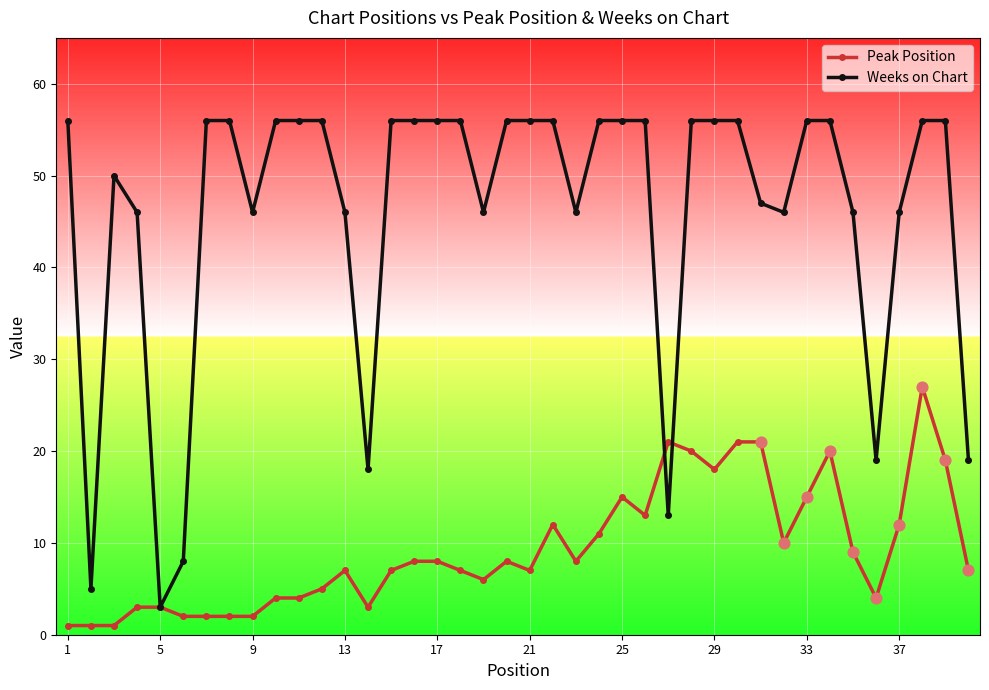

Which series has the largest total across all categories?

Weeks on Chart